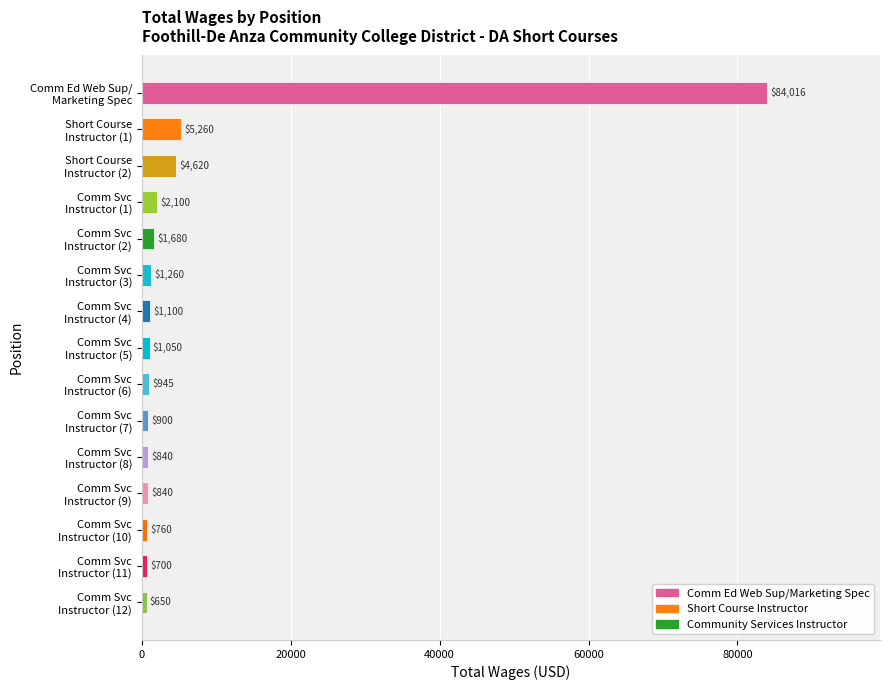

Reading bottom to top, list all the values displayed in this chart.

650	700	760	840	840	900	945	1050	1100	1260	1680	2100	4620	5260	84016